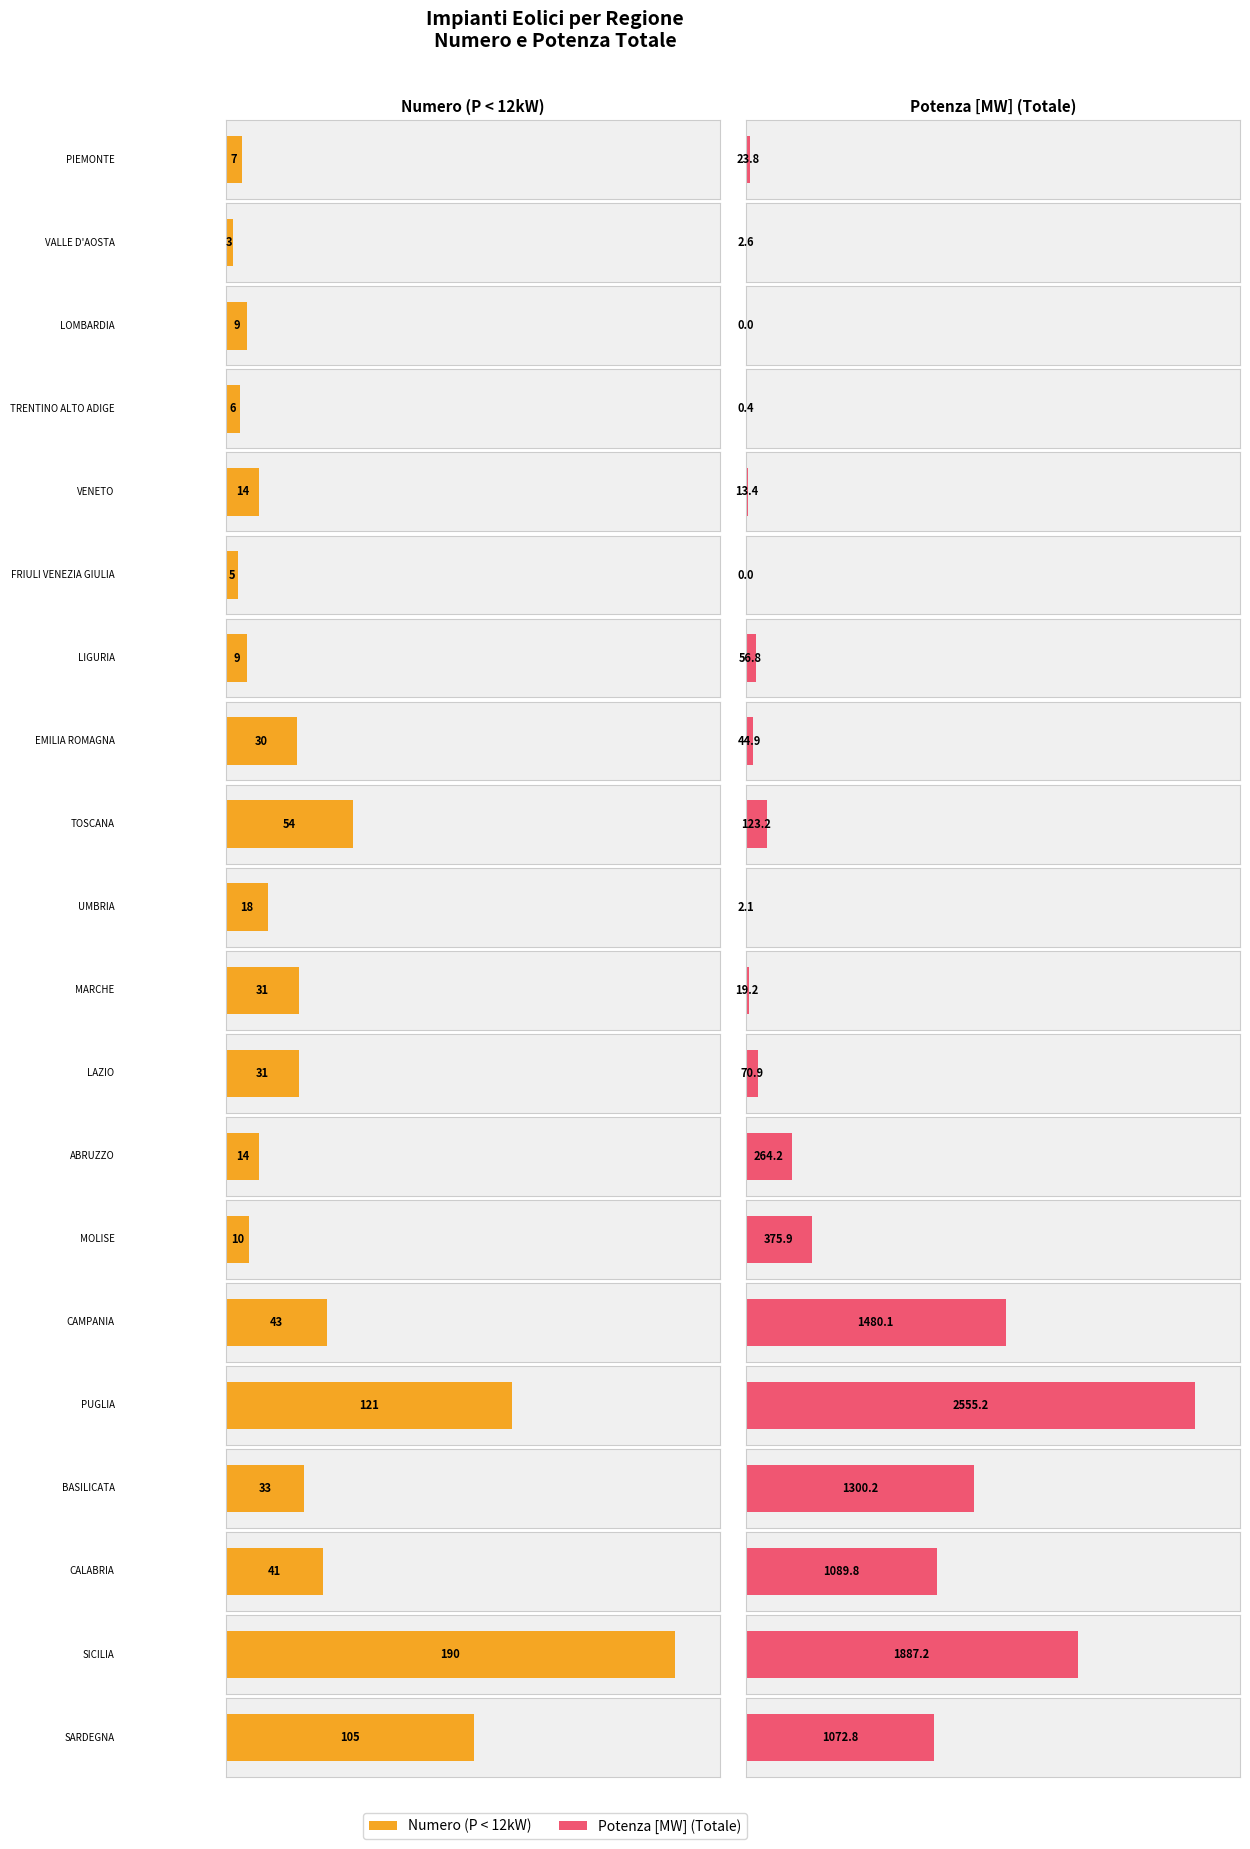

Which series changed the most between LIGURIA and PUGLIA?

Potenza [MW] (Totale)